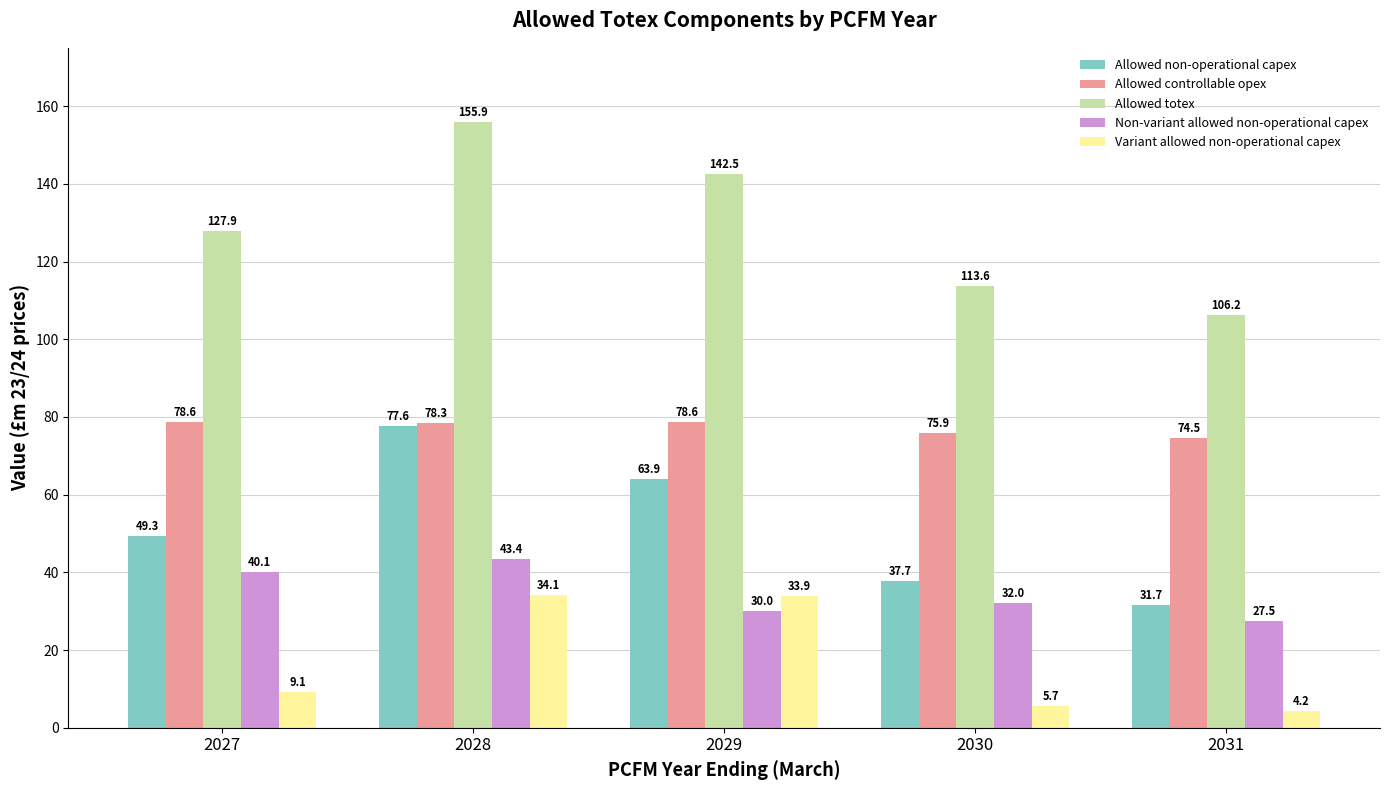

What is the minimum value shown in the chart?

4.2